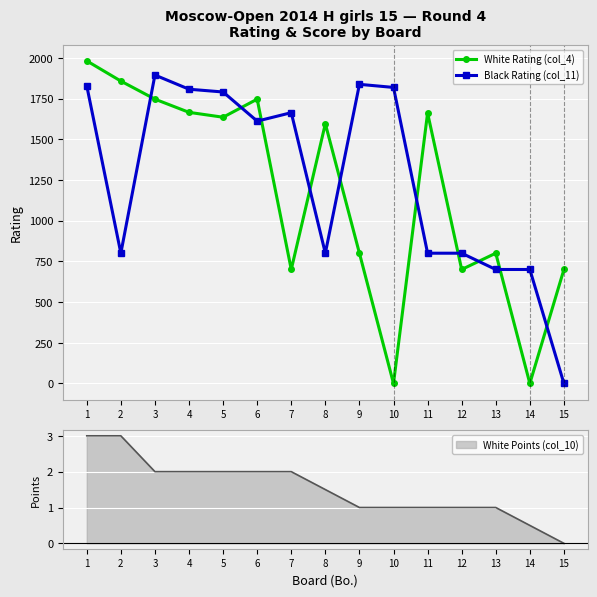

What is the value of the White Rating (col_4) point at the 2nd from the left?

1857